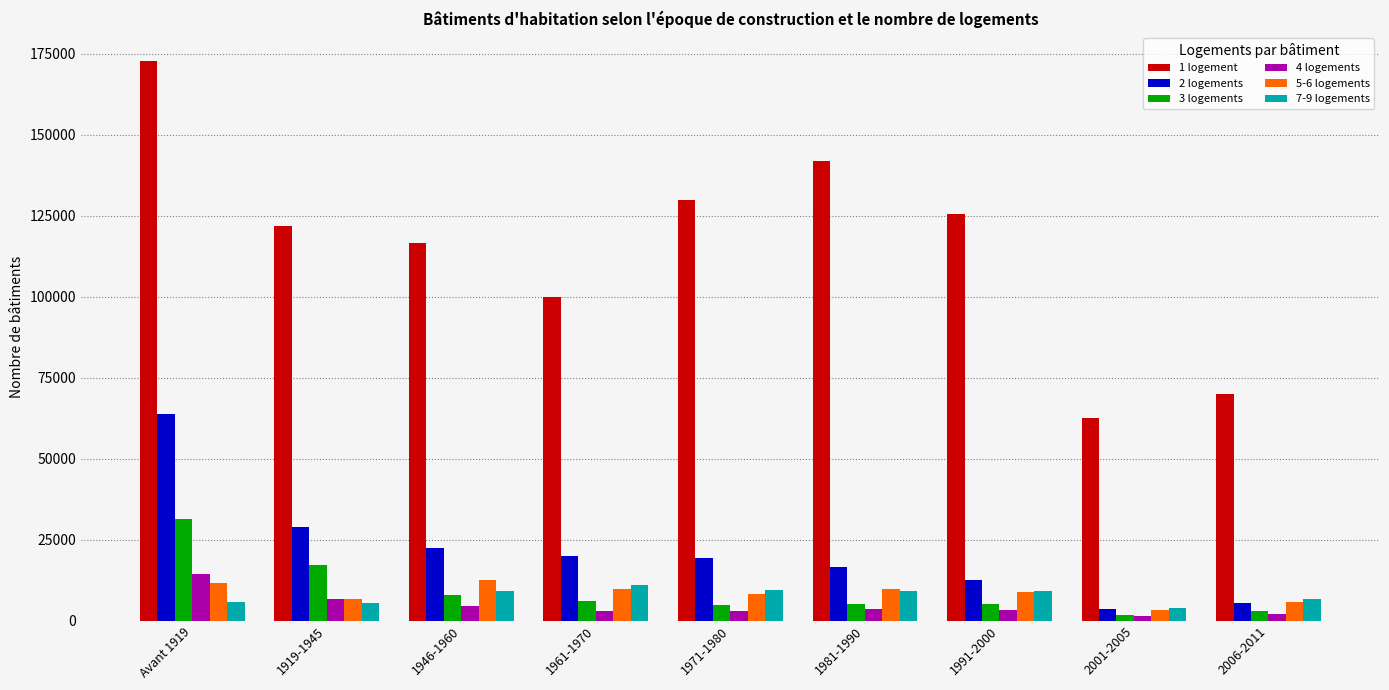

What is the difference between the highest and lowest values at 2001-2005?

61281